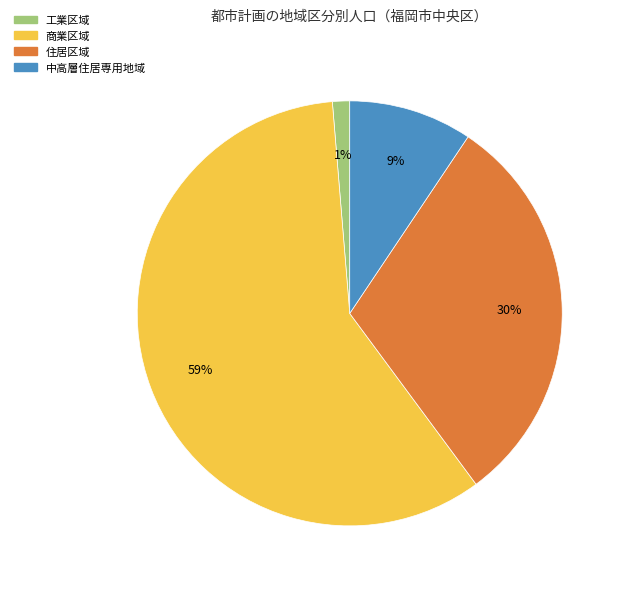

Is there any slice that represents more than half of the pie?

Yes